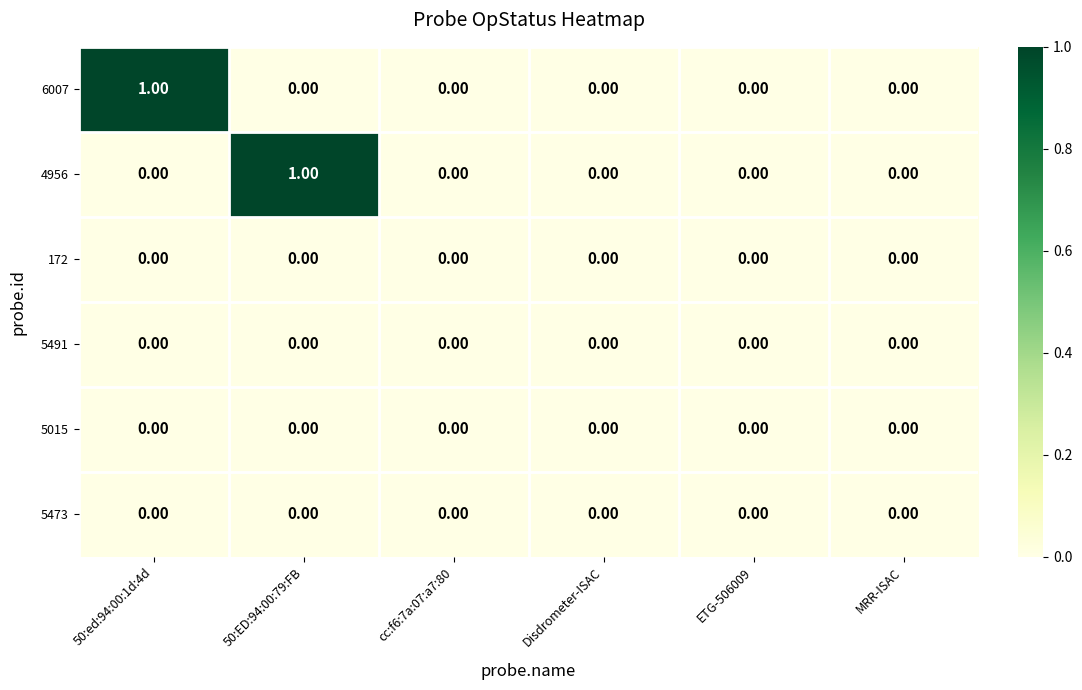

What is the greatest value displayed?

1